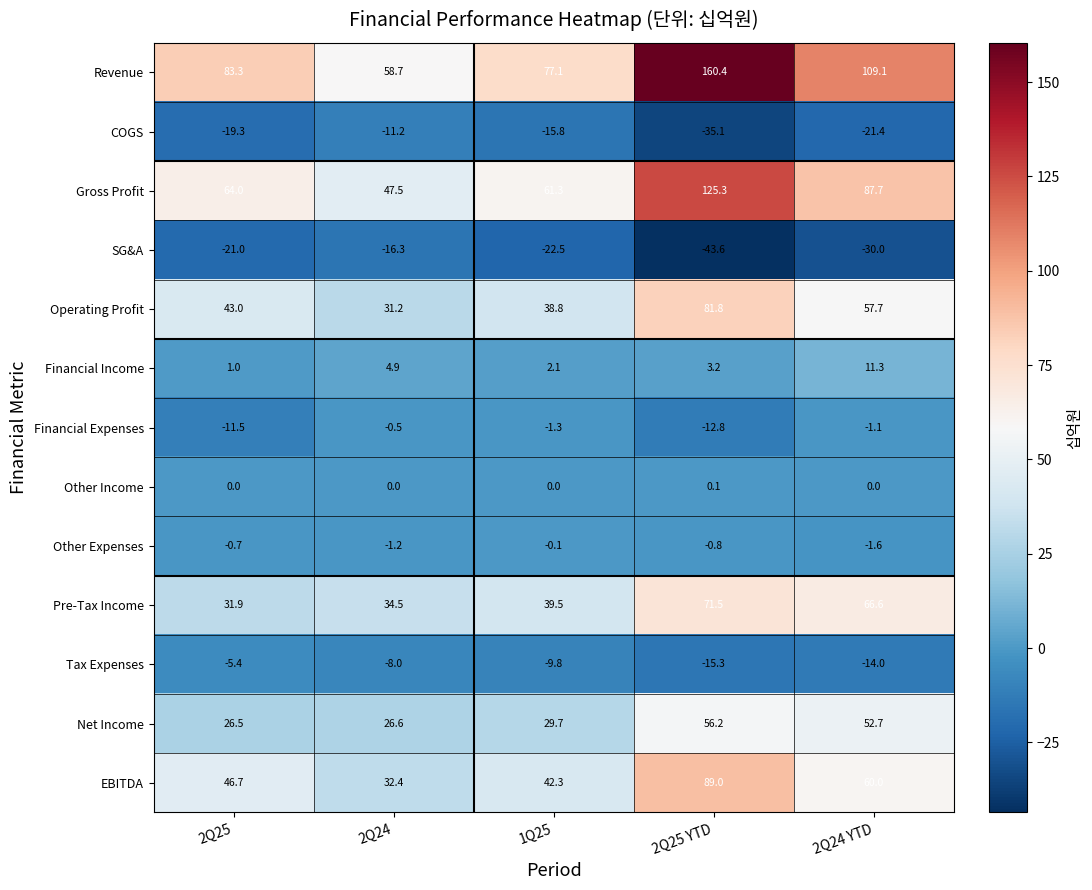

True or false: EBITDA has a value of 46.7 at 2Q25.

True